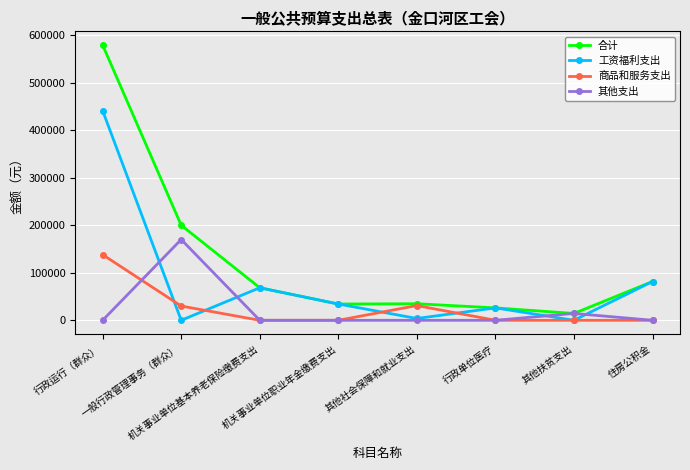

In 其他支出, how many points are higher than both neighbors (excluding endpoints)?

2